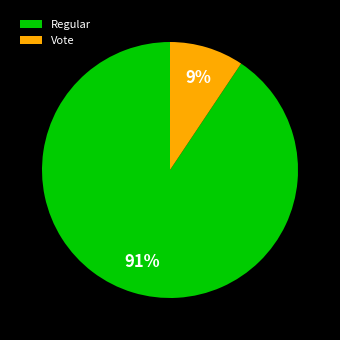

True or false: Regular accounts for 86% of the total.

False